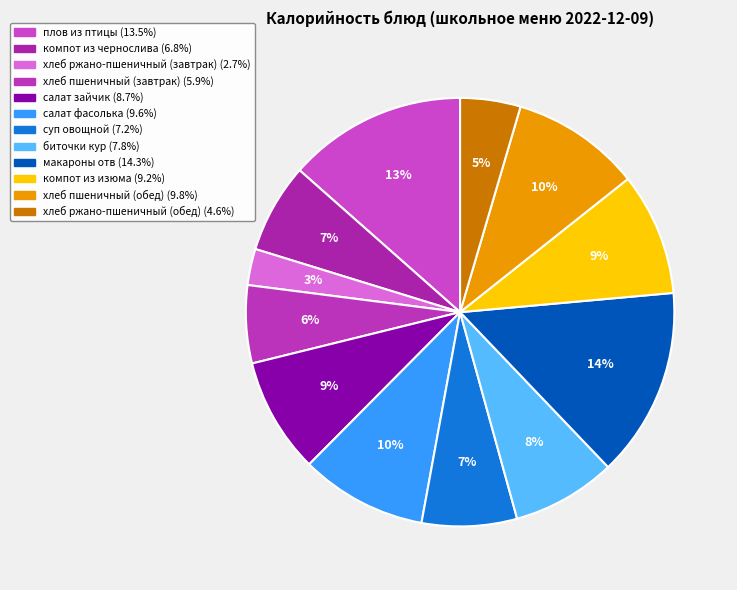

Rank the categories by value from highest to lowest.

макароны отв, плов из птицы, хлеб пшеничный (обед), салат фасолька, компот из изюма, салат зайчик, биточки кур, суп овощной, компот из чернослива, хлеб пшеничный (завтрак), хлеб ржано-пшеничный (обед), хлеб ржано-пшеничный (завтрак)